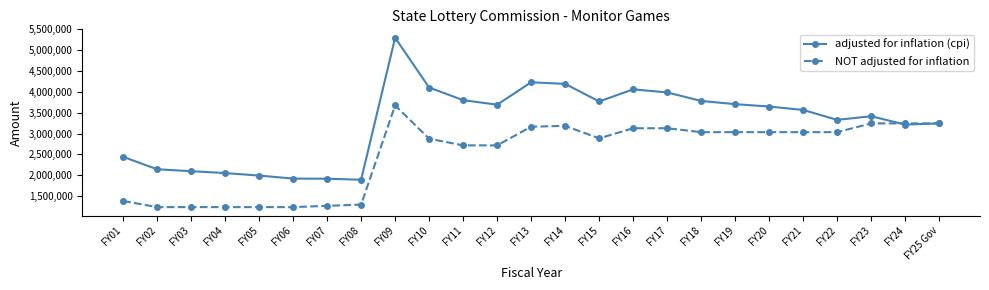

How many categories are shown in the chart?

25